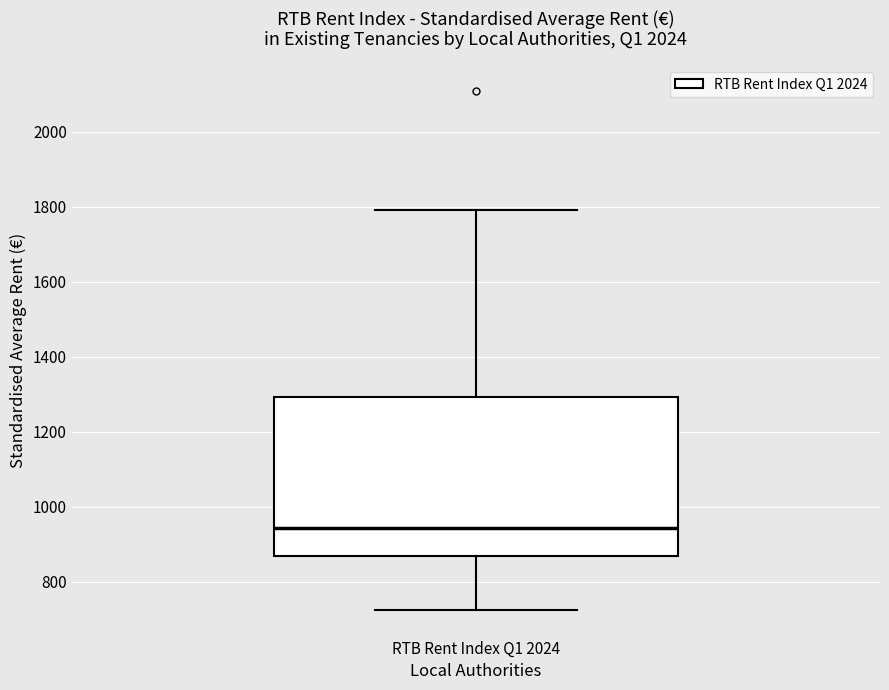

Where does the median line of the box for RTB Rent Index Q1 2024 sit on the y-axis? The values are not printed on the chart, so give them approximately, as read against the axis.

940